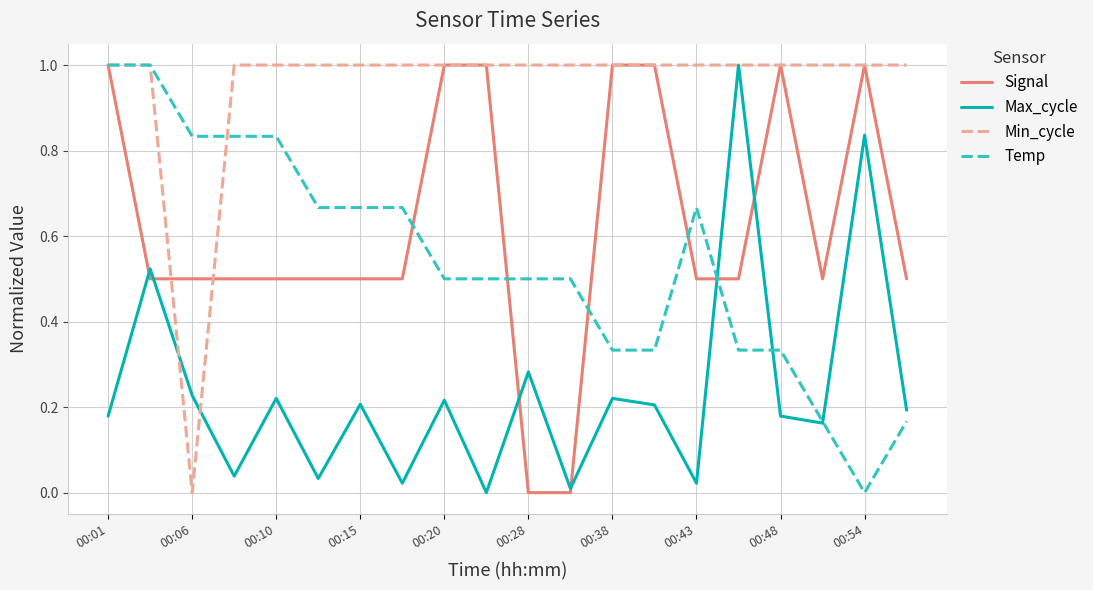

What is the maximum value shown in the chart?

1.0